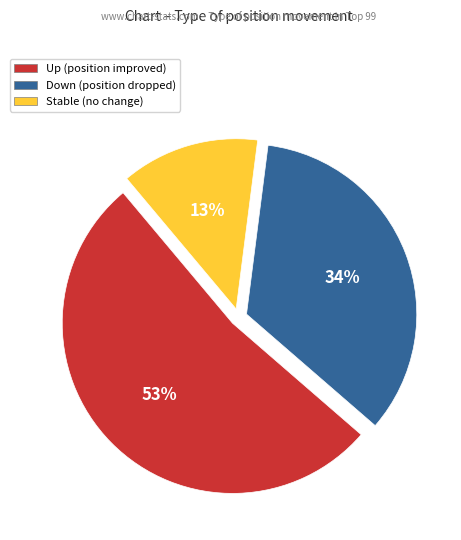

To the nearest percent, what percentage of the pie is Up (position improved)?

53%